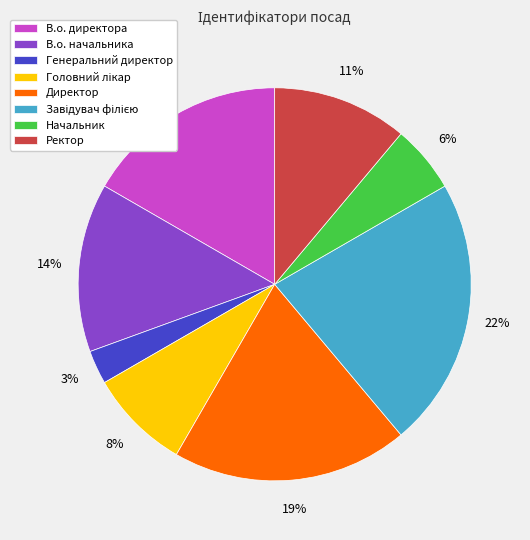

What is the smallest slice in the pie chart?

Генеральний директор